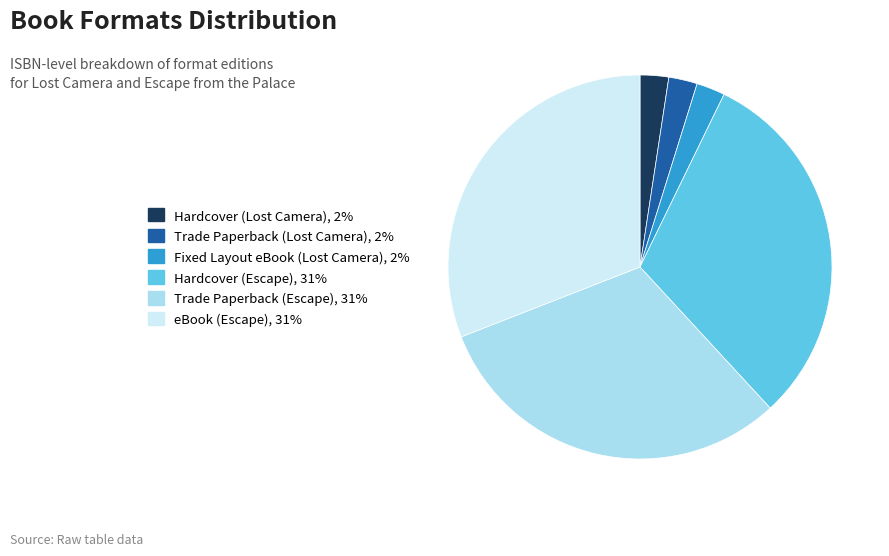

Is there a majority slice in this chart?

No